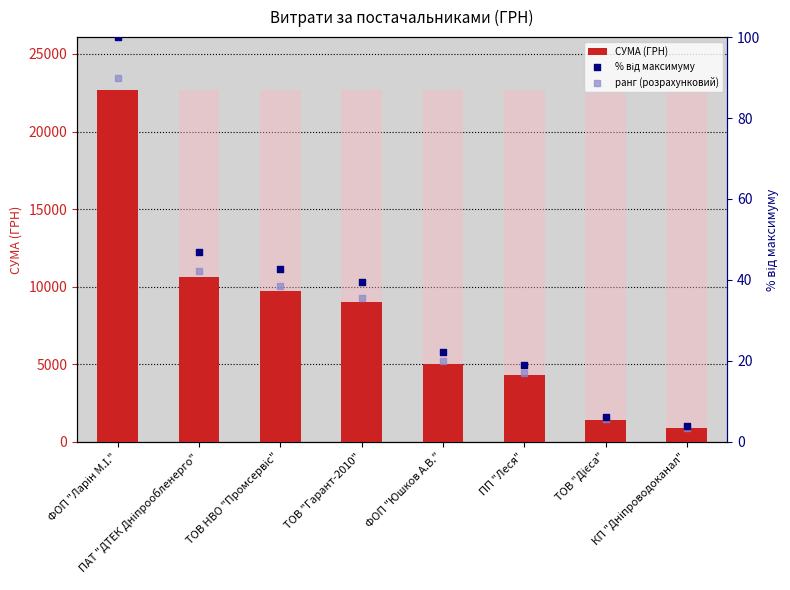

At how many categories does at least one series exceed 8275?

4